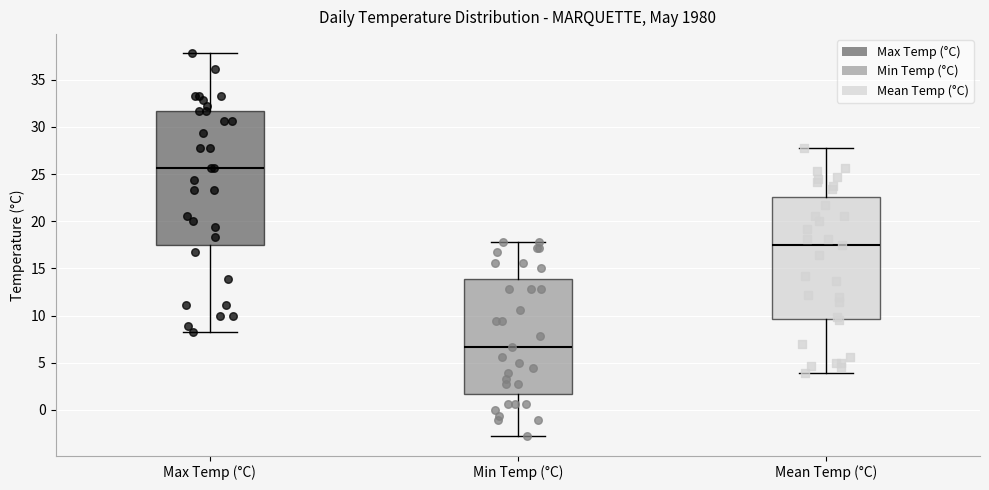

Where does the upper whisker of the box for Min Temp (°C) end on the y-axis? The values are not printed on the chart, so give them approximately, as read against the axis.

18.0